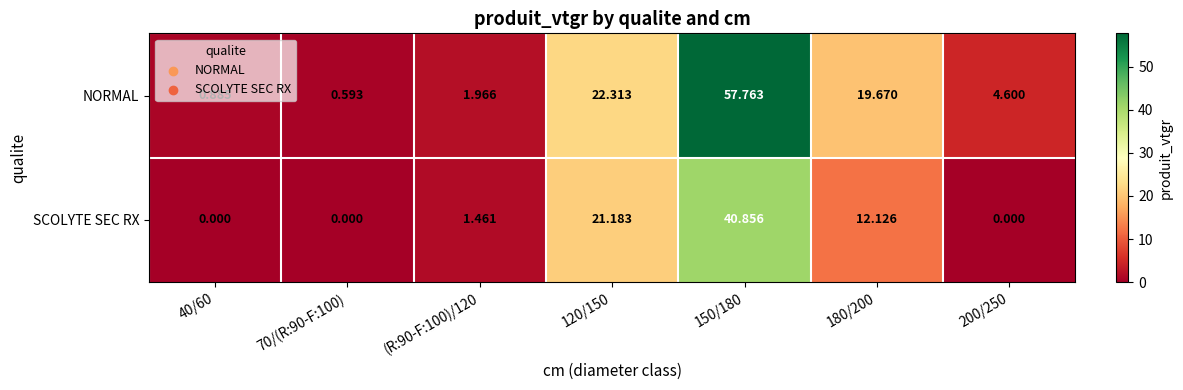

Rank the series by their average value, from highest to lowest.

NORMAL, SCOLYTE SEC RX